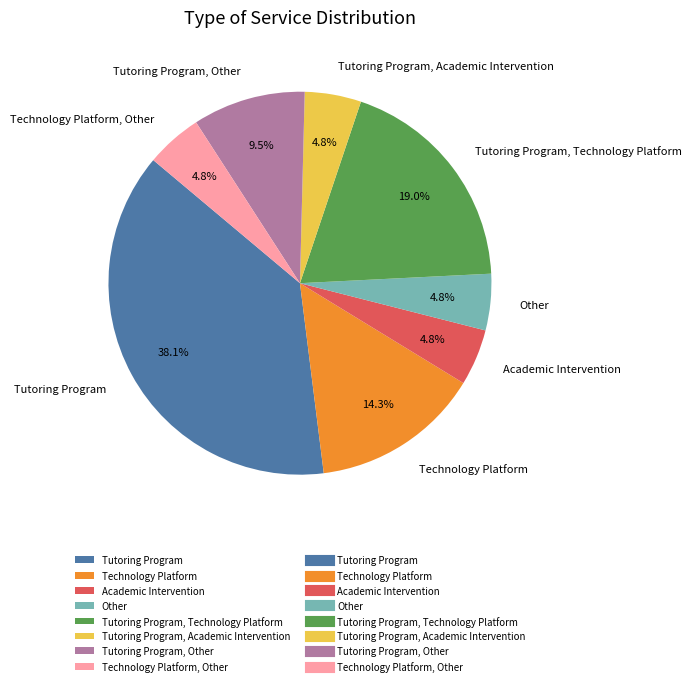

Which slice is the largest?

Tutoring Program